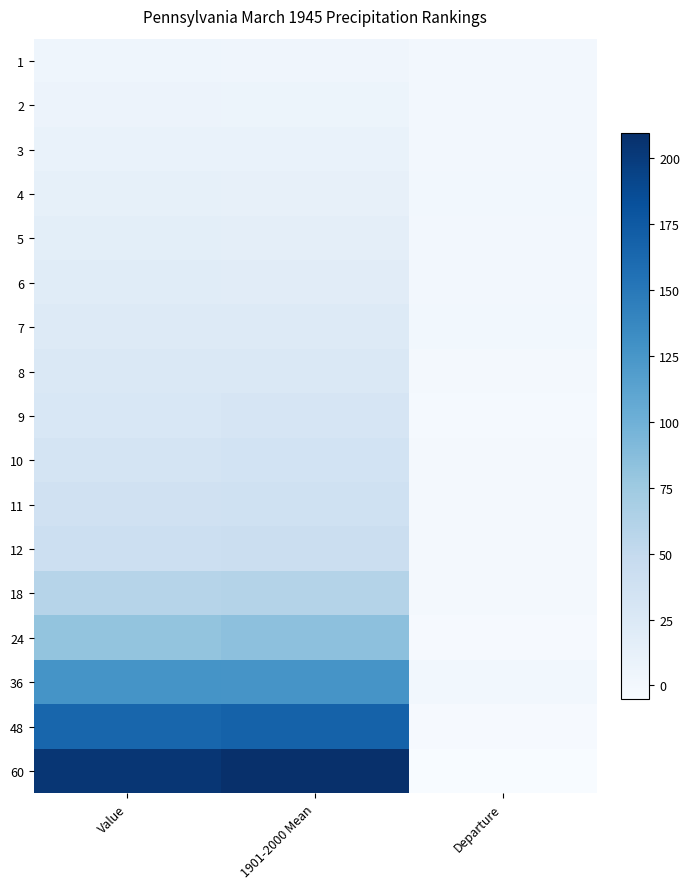

List the series in order of their peak value, lowest first.

1, 2, 3, 4, 5, 6, 7, 8, 9, 10, 11, 12, 18, 24, 36, 48, 60